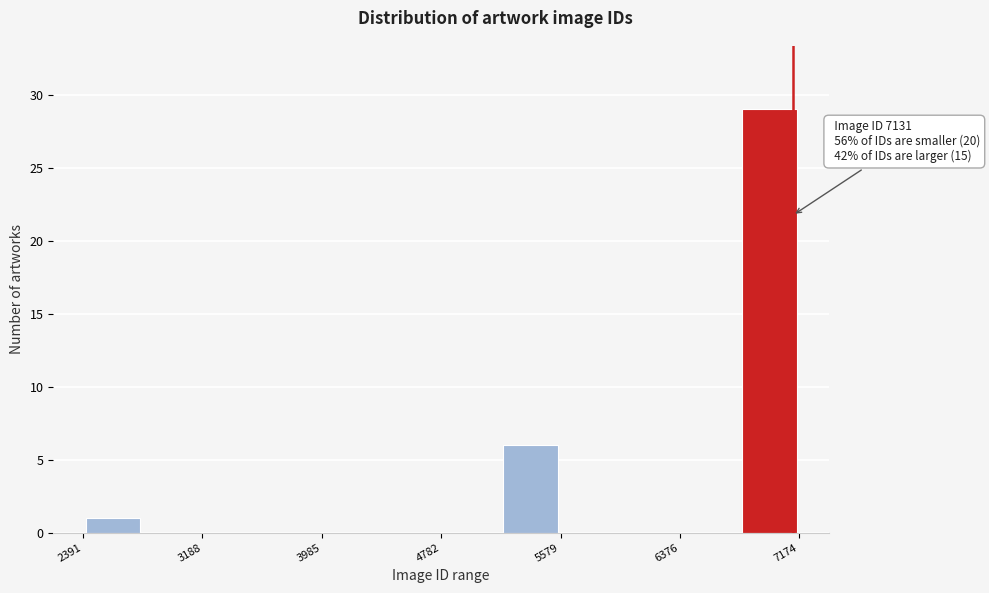

Read against the x-axis, roughly where is the centre of the tallest bar?

7000